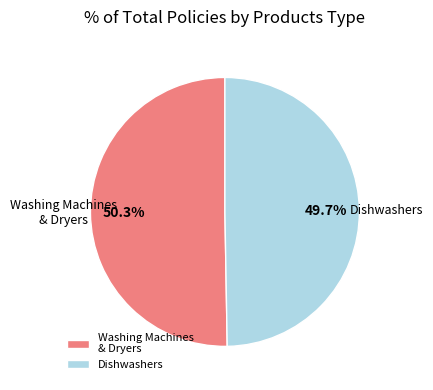

True or false: Dishwashers accounts for 61% of the total.

False